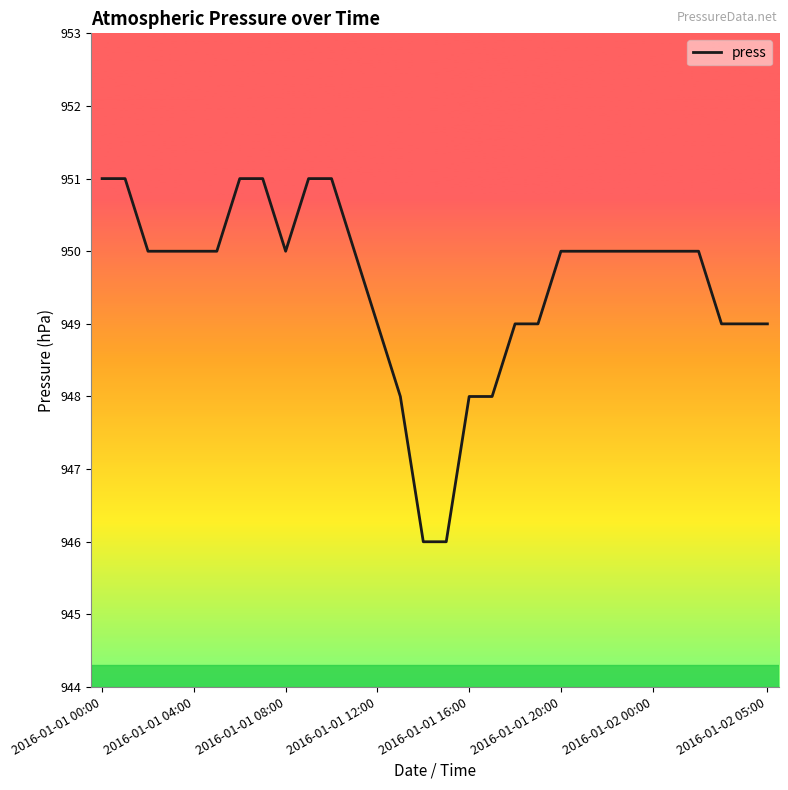

What is the difference between the second highest and minimum values?

5